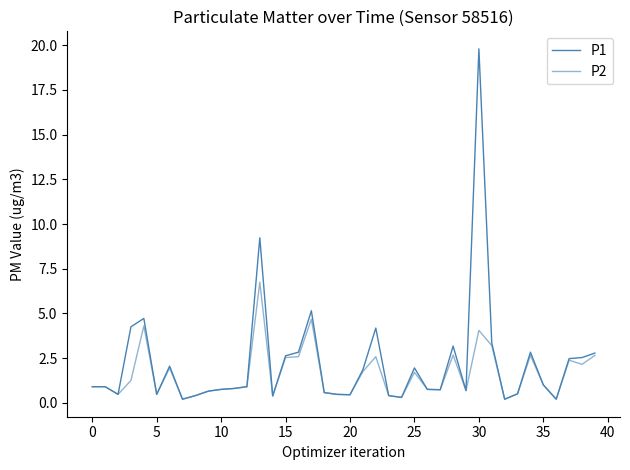

Which series has the widest spread of values?

P1